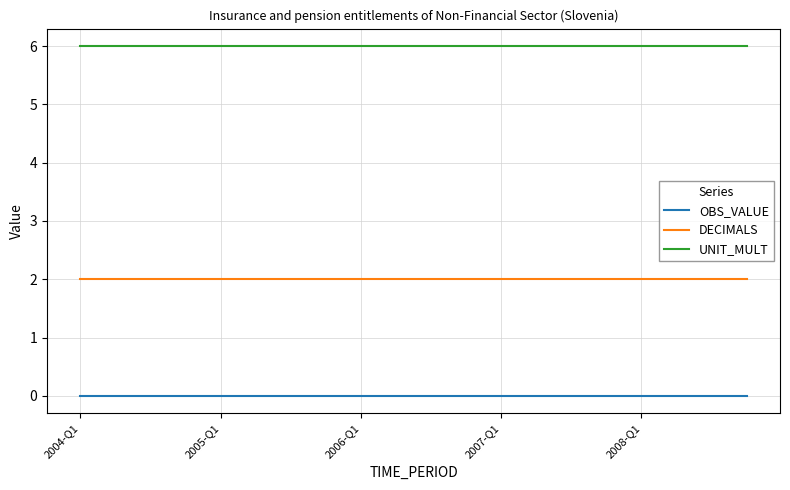

What is the highest value of the UNIT_MULT series?

6